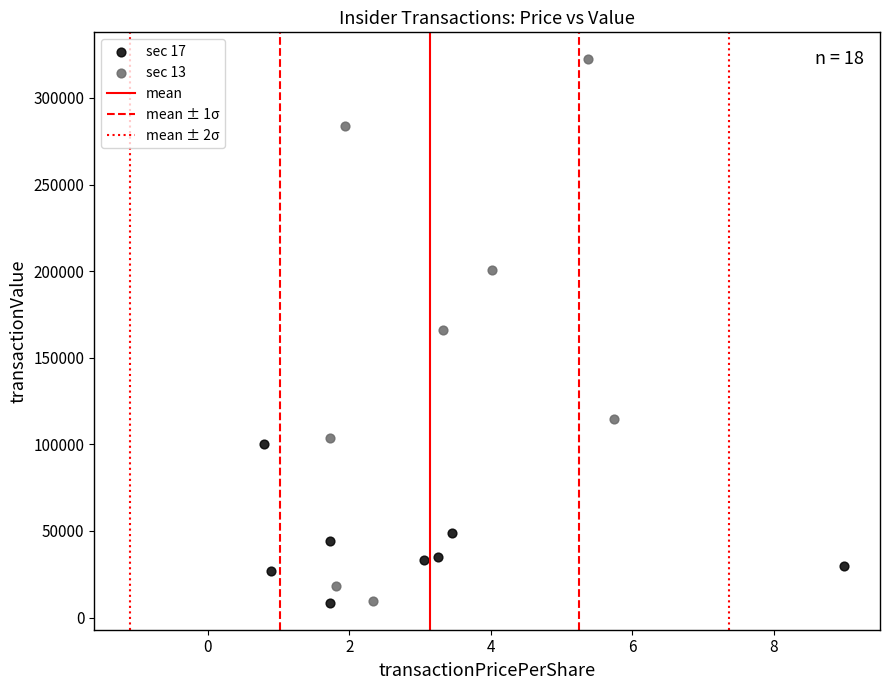

Which series contains the highest Y value?

sec 13